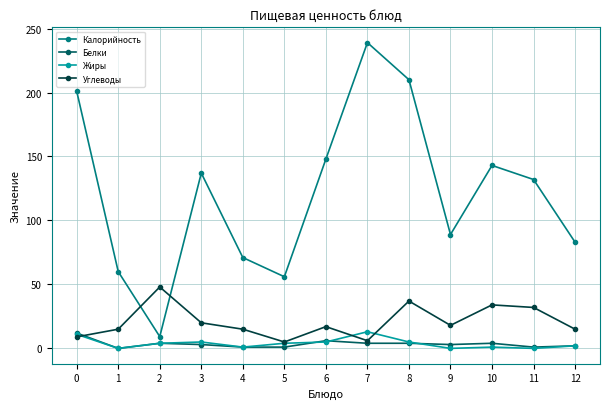

After their last crossing, which series has the higher values: Углеводы or Жиры?

Углеводы